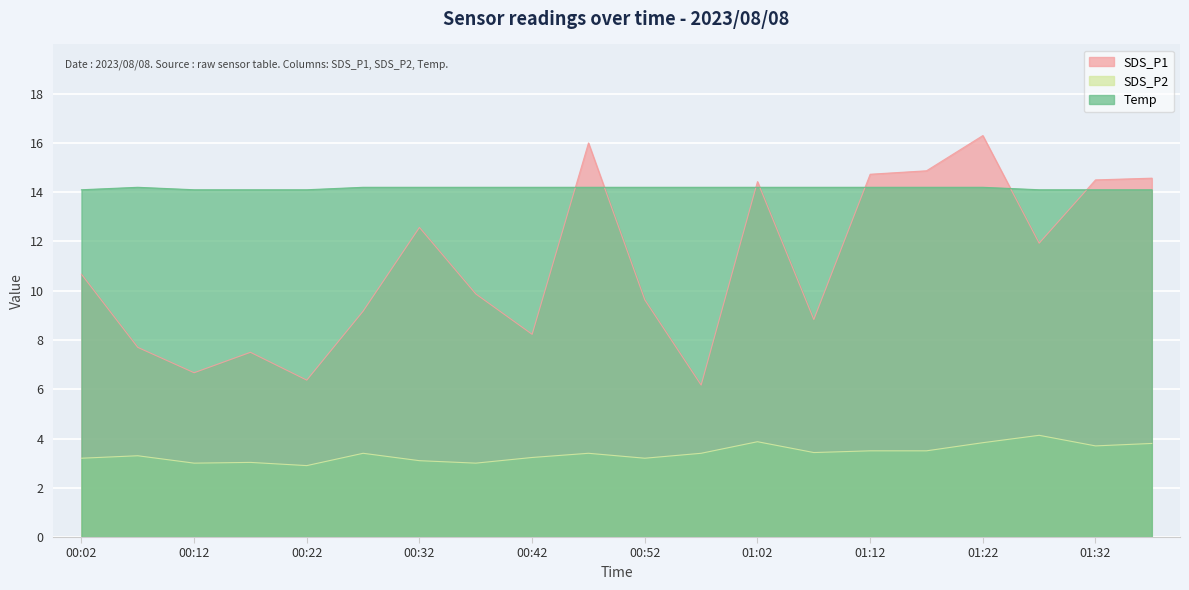

At how many categories does at least one series exceed 4?

20